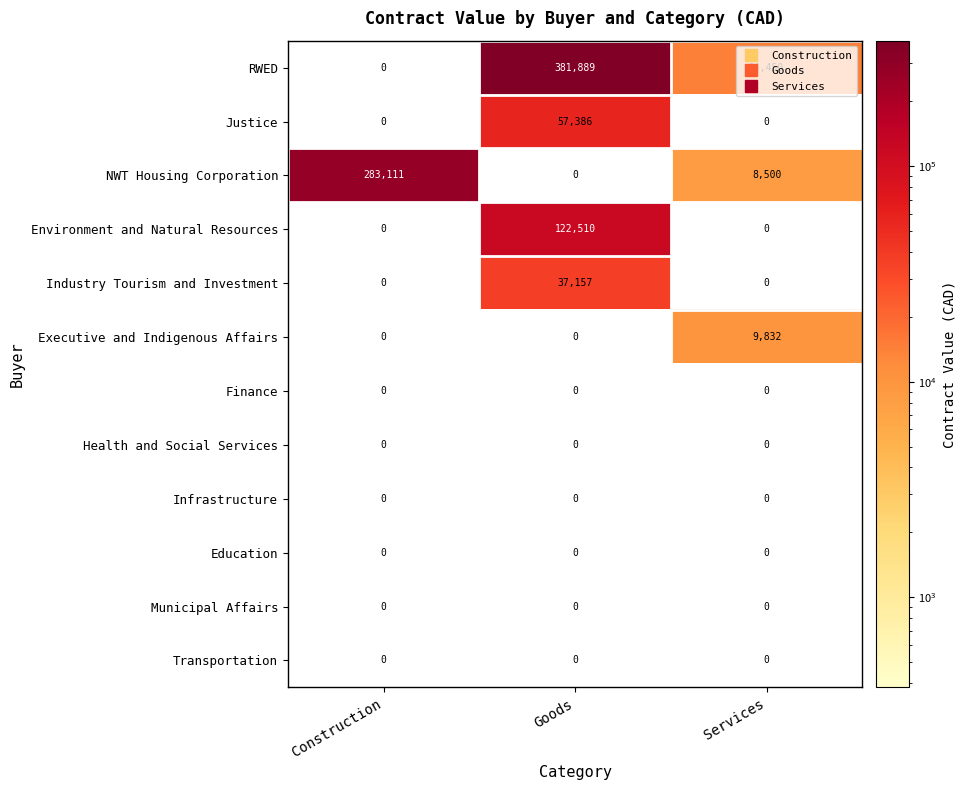

Is it true that NWT Housing Corporation equals 8500 at Services?

True